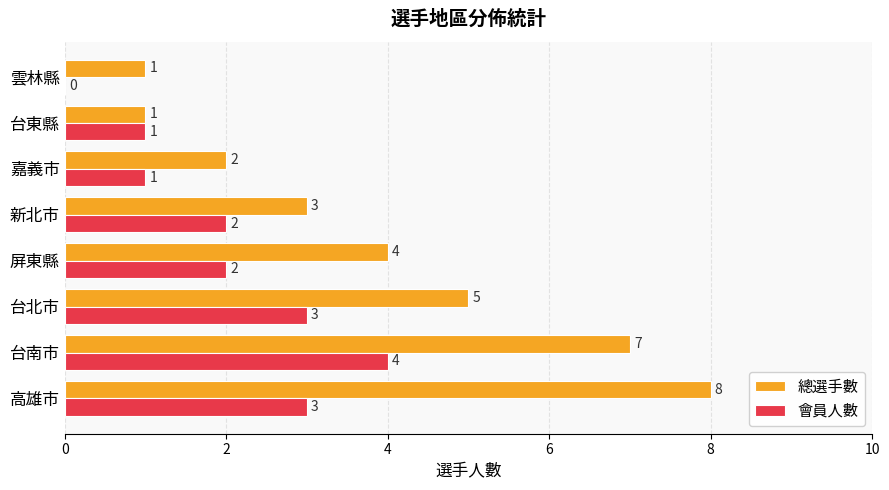

What is the total value across all series at 屏東縣?

6